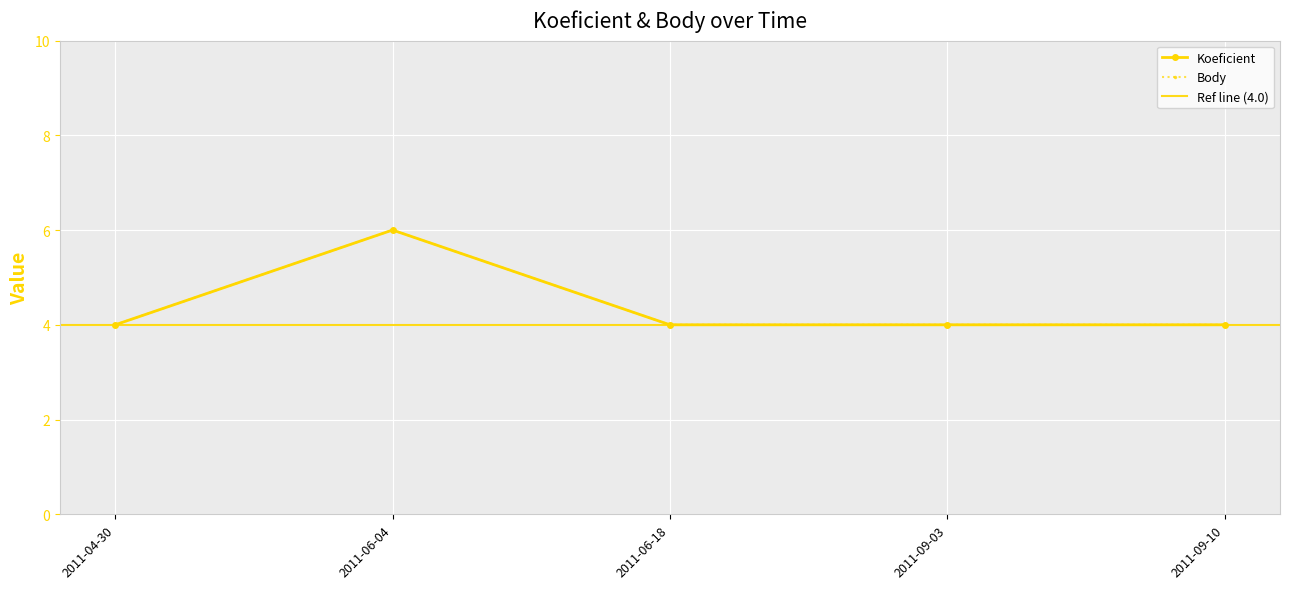

How many data points in Koeficient are above 4?

1